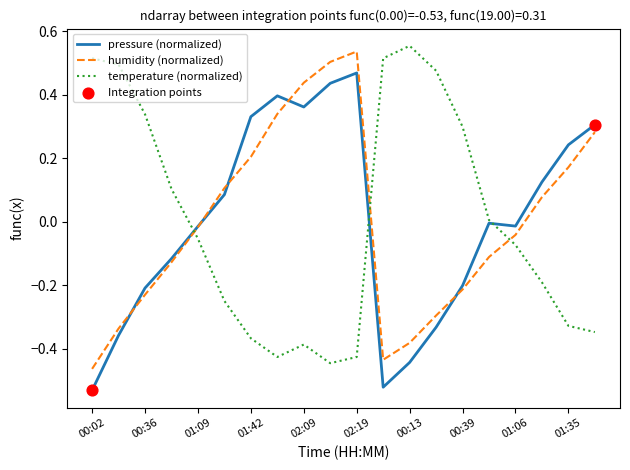

How many times do humidity (normalized) and temperature (normalized) cross each other?

3